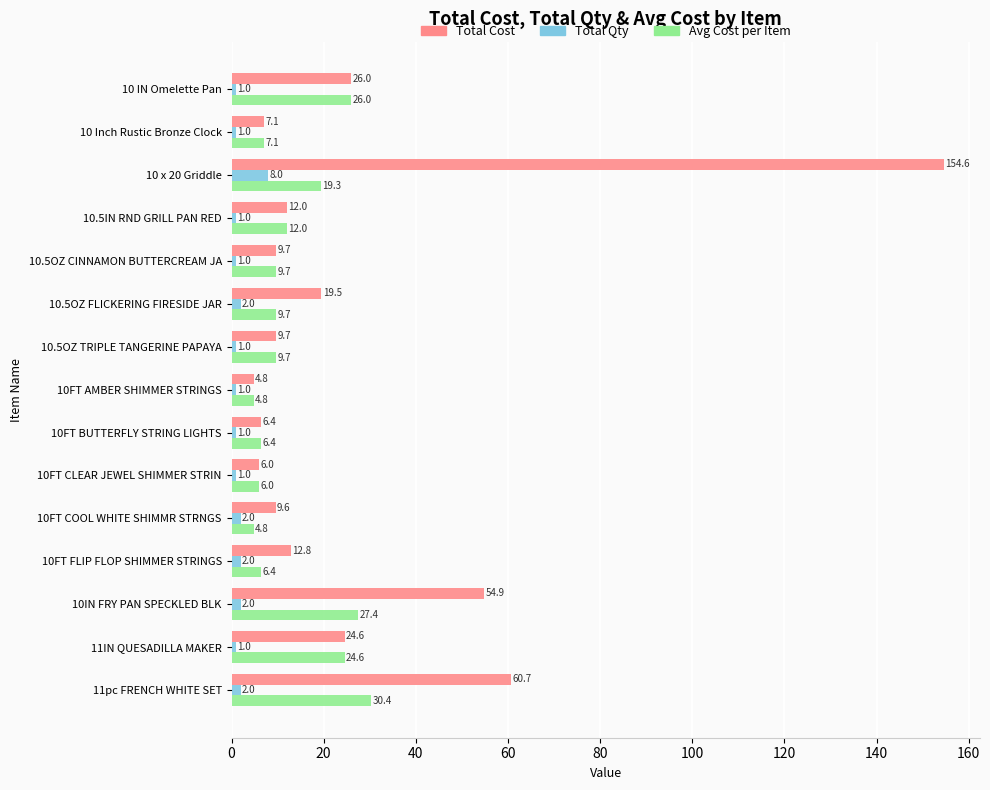

True or false: Avg Cost per Item has a value of 16.6 at 10.5OZ FLICKERING FIRESIDE JAR.

False